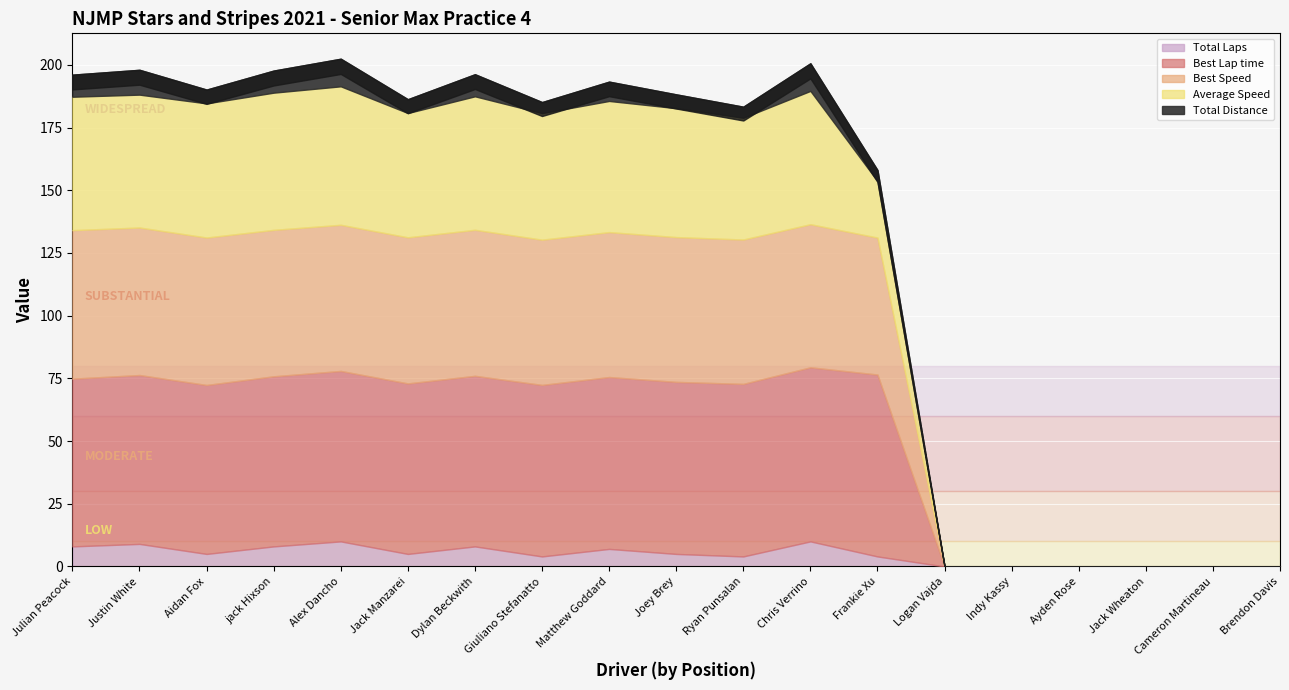

Reading left to right, transcribe all the data shown in this chart.

Total Laps: Julian Peacock=8.0	Justin White=9.0	Aidan Fox=5.0	jack Hixson=8.0	Alex Dancho=10.0	Jack Manzarei=5.0	Dylan Beckwith=8.0	Giuliano Stefanatto=4.0	Matthew Goddard=7.0	Joey Brey=5.0	Ryan Punsalan=4.0	Chris Verrino=10.0	Frankie Xu=4.0	Logan Vajda=0.0	Indy Kassy=0.0	Ayden Rose=0.0	Jack Wheaton=0.0	Cameron Martineau=0.0	Brendon Davis=0.0
Best Lap time: Julian Peacock=66.9	Justin White=67.3	Aidan Fox=67.4	jack Hixson=67.8	Alex Dancho=68.0	Jack Manzarei=68.0	Dylan Beckwith=68.0	Giuliano Stefanatto=68.4	Matthew Goddard=68.5	Joey Brey=68.6	Ryan Punsalan=68.8	Chris Verrino=69.4	Frankie Xu=72.5	Logan Vajda=0.0	Indy Kassy=0.0	Ayden Rose=0.0	Jack Wheaton=0.0	Cameron Martineau=0.0	Brendon Davis=0.0
Best Speed: Julian Peacock=59.2	Justin White=58.8	Aidan Fox=58.8	jack Hixson=58.4	Alex Dancho=58.3	Jack Manzarei=58.2	Dylan Beckwith=58.2	Giuliano Stefanatto=57.9	Matthew Goddard=57.8	Joey Brey=57.7	Ryan Punsalan=57.6	Chris Verrino=57.0	Frankie Xu=54.6	Logan Vajda=0.0	Indy Kassy=0.0	Ayden Rose=0.0	Jack Wheaton=0.0	Cameron Martineau=0.0	Brendon Davis=0.0
Average Speed: Julian Peacock=53.2	Justin White=53.0	Aidan Fox=53.5	jack Hixson=54.7	Alex Dancho=55.2	Jack Manzarei=49.6	Dylan Beckwith=53.2	Giuliano Stefanatto=50.5	Matthew Goddard=52.3	Joey Brey=51.4	Ryan Punsalan=48.6	Chris Verrino=53.2	Frankie Xu=22.5	Logan Vajda=0.0	Indy Kassy=0.0	Ayden Rose=0.0	Jack Wheaton=0.0	Cameron Martineau=0.0	Brendon Davis=0.0
Total Distance: Julian Peacock=8.8	Justin White=9.9	Aidan Fox=5.5	jack Hixson=8.8	Alex Dancho=11.0	Jack Manzarei=5.5	Dylan Beckwith=8.8	Giuliano Stefanatto=4.4	Matthew Goddard=7.7	Joey Brey=5.5	Ryan Punsalan=4.4	Chris Verrino=11.0	Frankie Xu=4.4	Logan Vajda=0.0	Indy Kassy=0.0	Ayden Rose=0.0	Jack Wheaton=0.0	Cameron Martineau=0.0	Brendon Davis=0.0